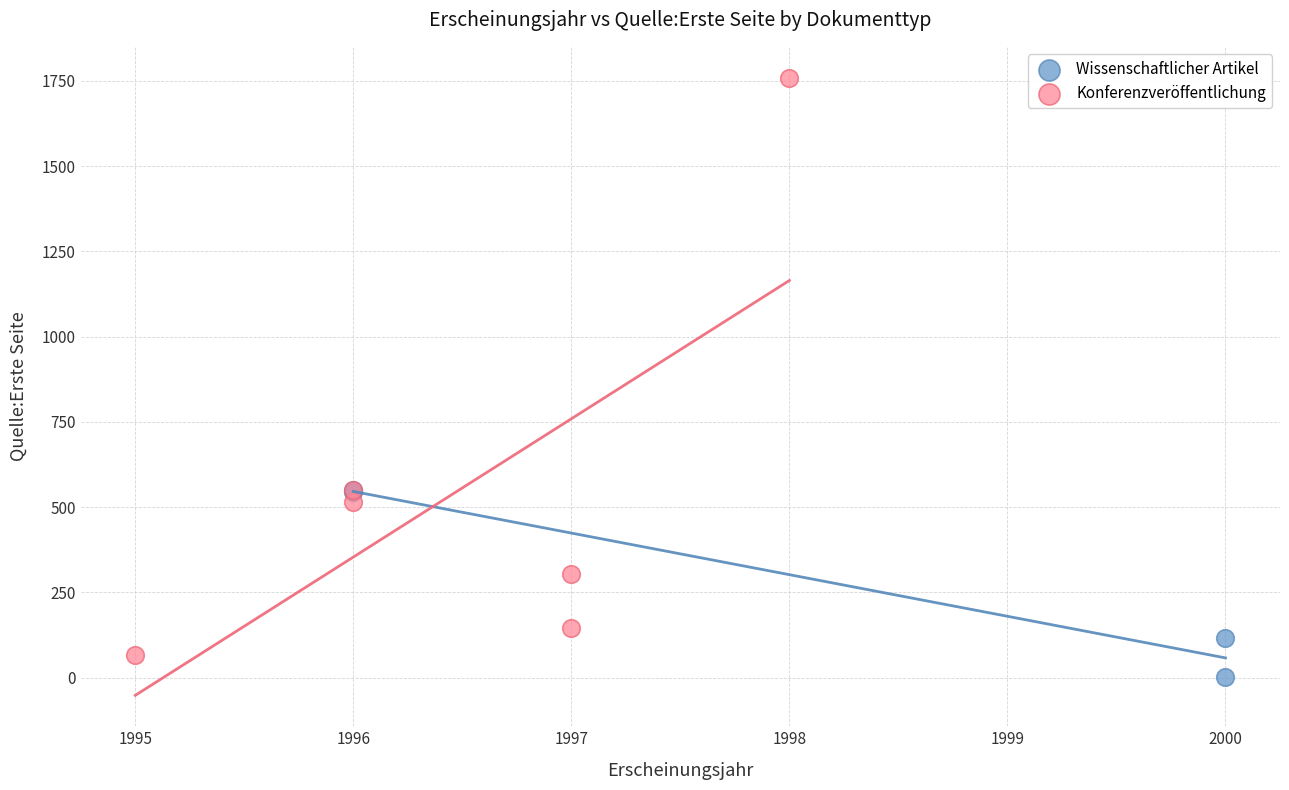

Which series reaches the maximum Y coordinate?

Konferenzveröffentlichung